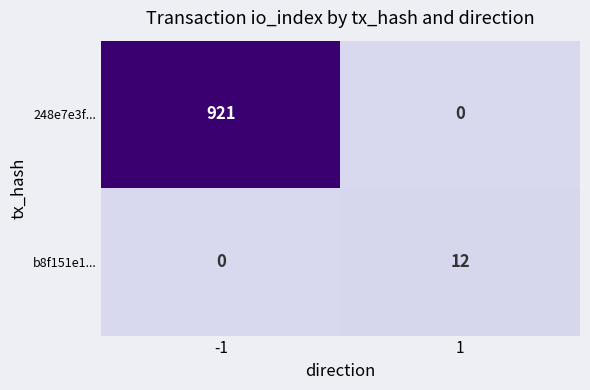

Reading left to right, what are all the values shown in this chart?

248e7e3f...: -1=921	1=0
b8f151e1...: -1=0	1=12